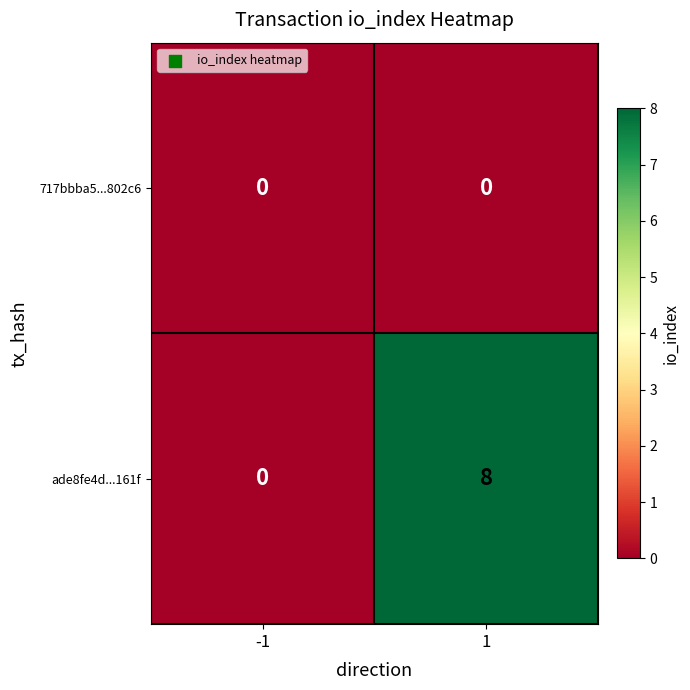

Reading right to left, what are all the values shown in this chart?

717bbba5...802c6: 1=0	-1=0
ade8fe4d...161f: 1=8	-1=0